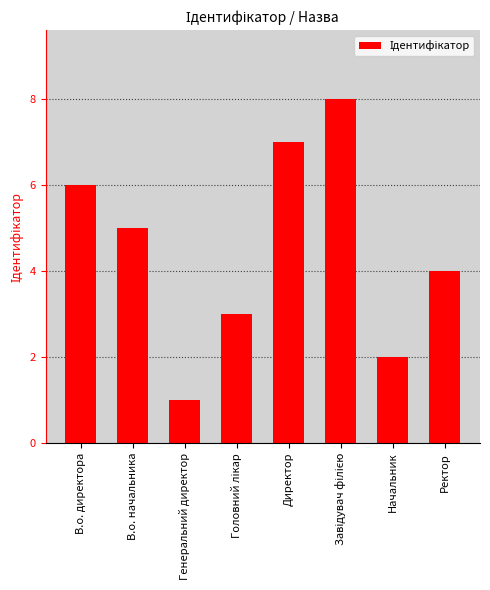

What is the maximum value shown in the chart?

8